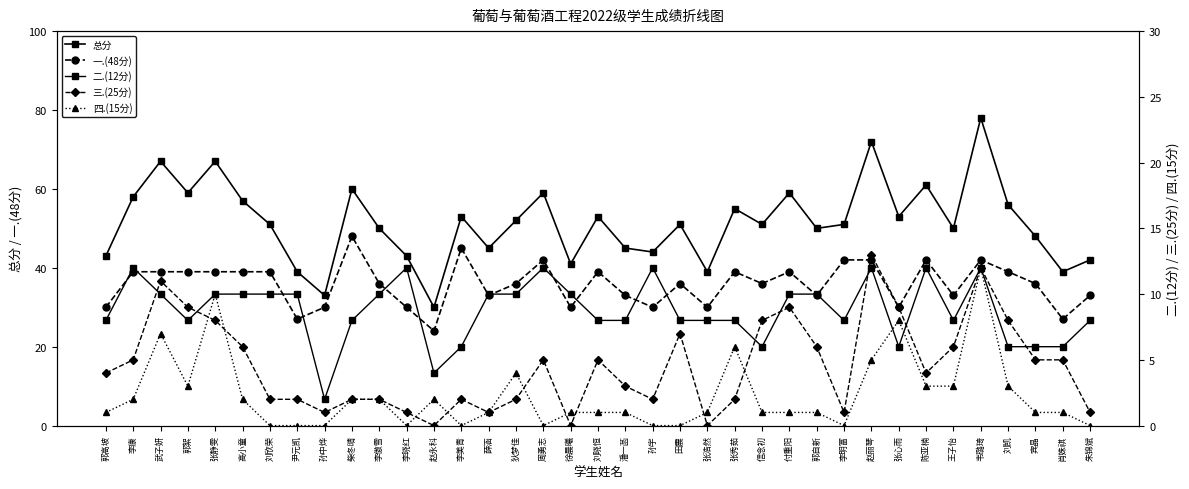

What is the value of the 一.(48分) point at the 1st from the left?

30